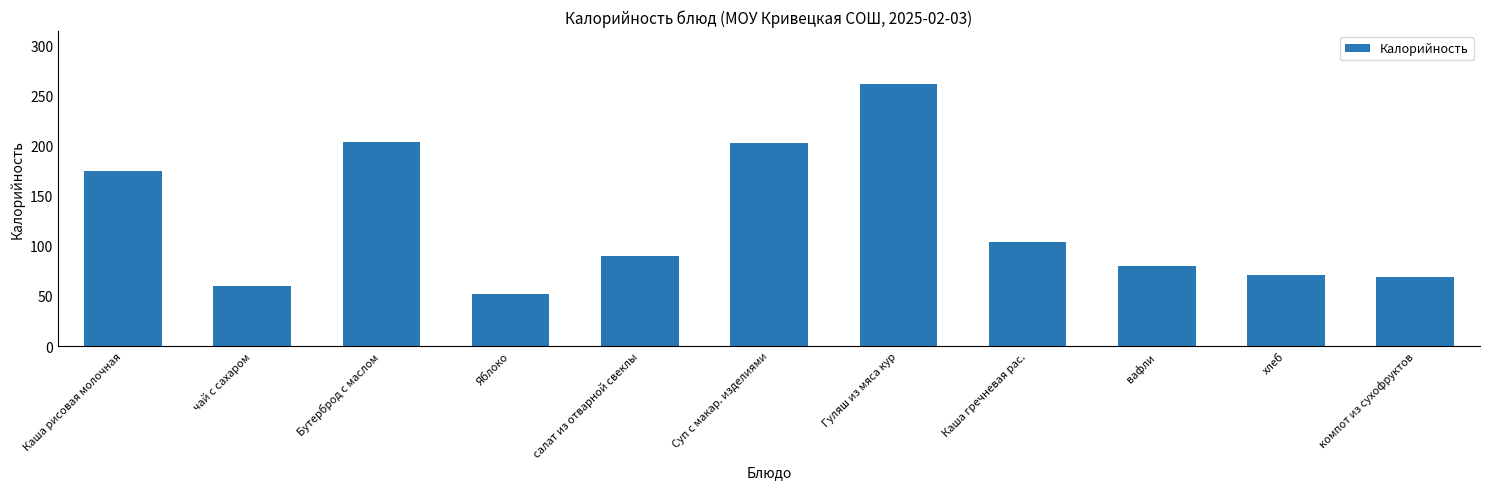

Between Каша гречневая рас. and Бутерброд с маслом, which is larger?

Бутерброд с маслом